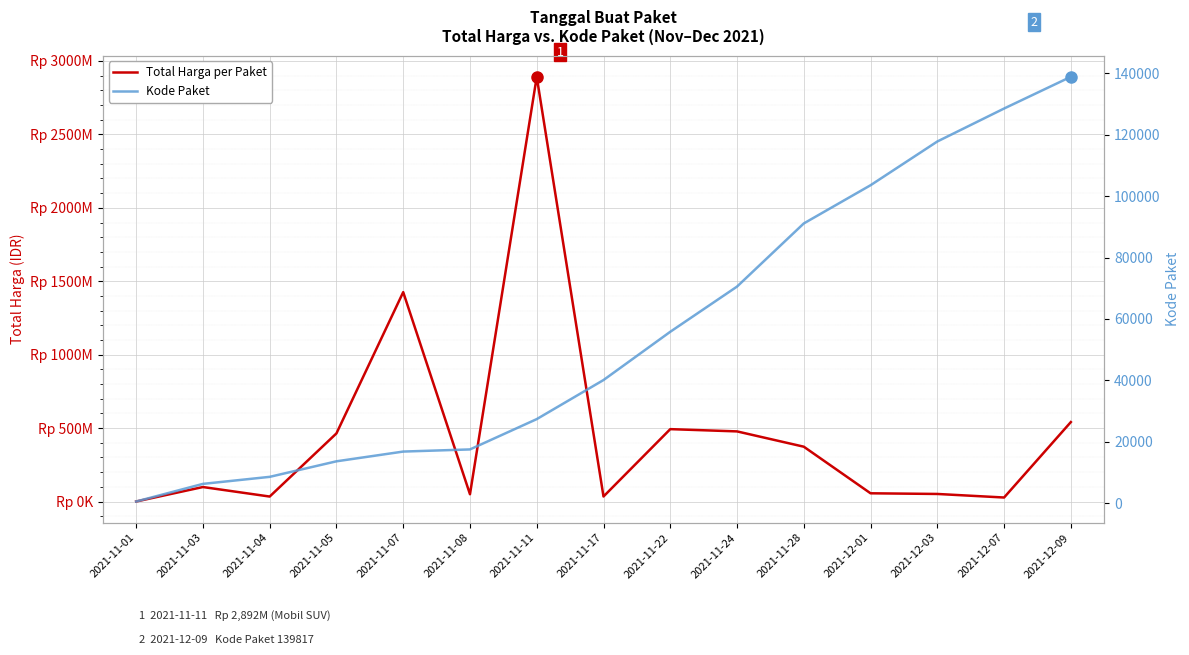

Is the value of Total Harga per Paket at 2021-11-07 greater than the value of Kode Paket at 2021-11-08?

Yes